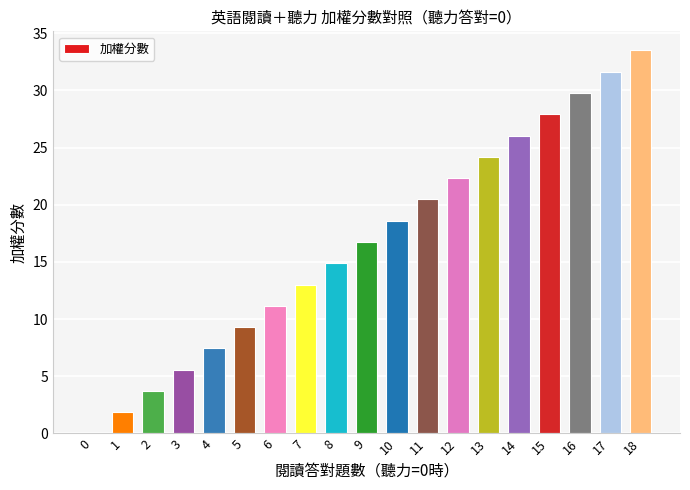

What is the average value?

16.7